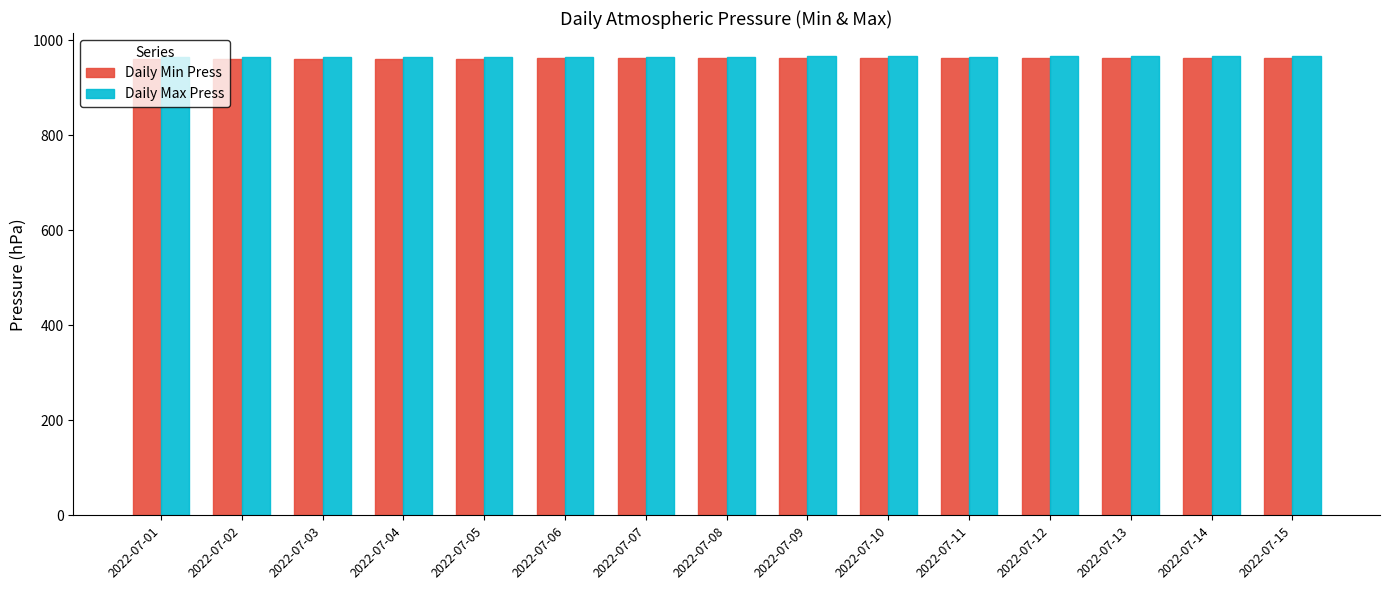

How many data points in Daily Min Press are less than 961?

2